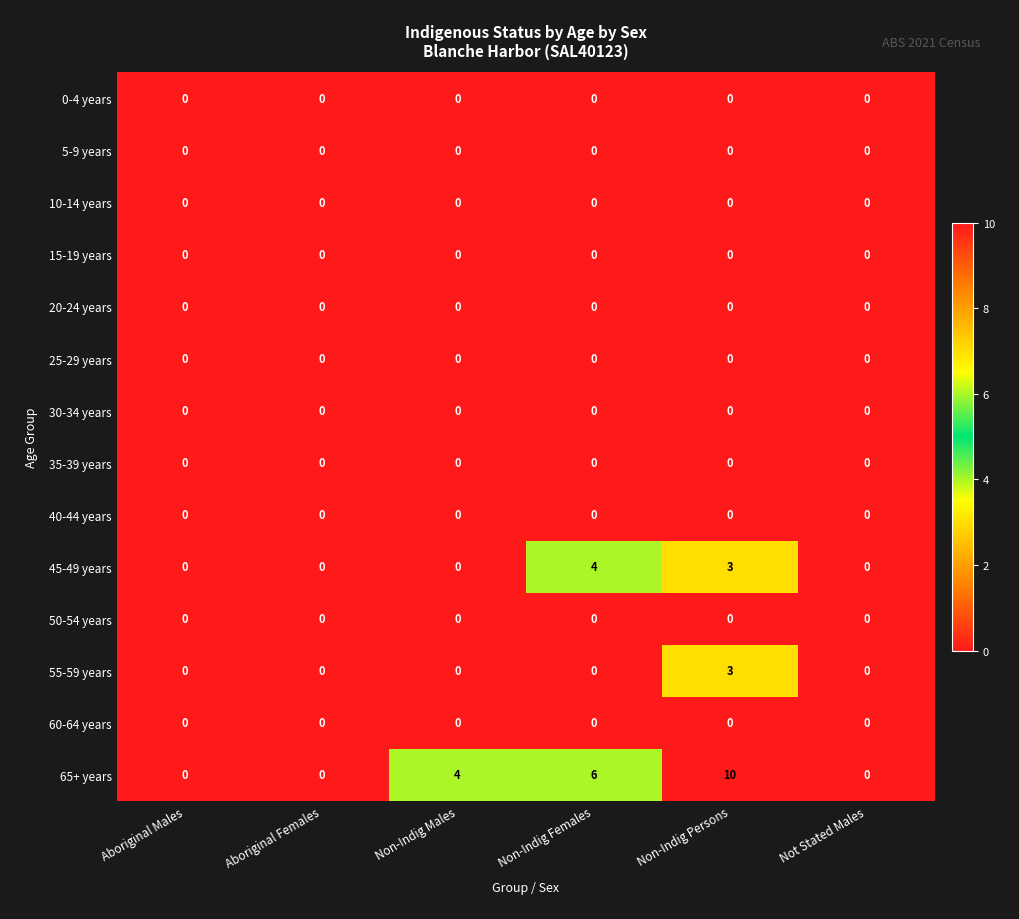

Which series has the widest spread of values?

65+ years